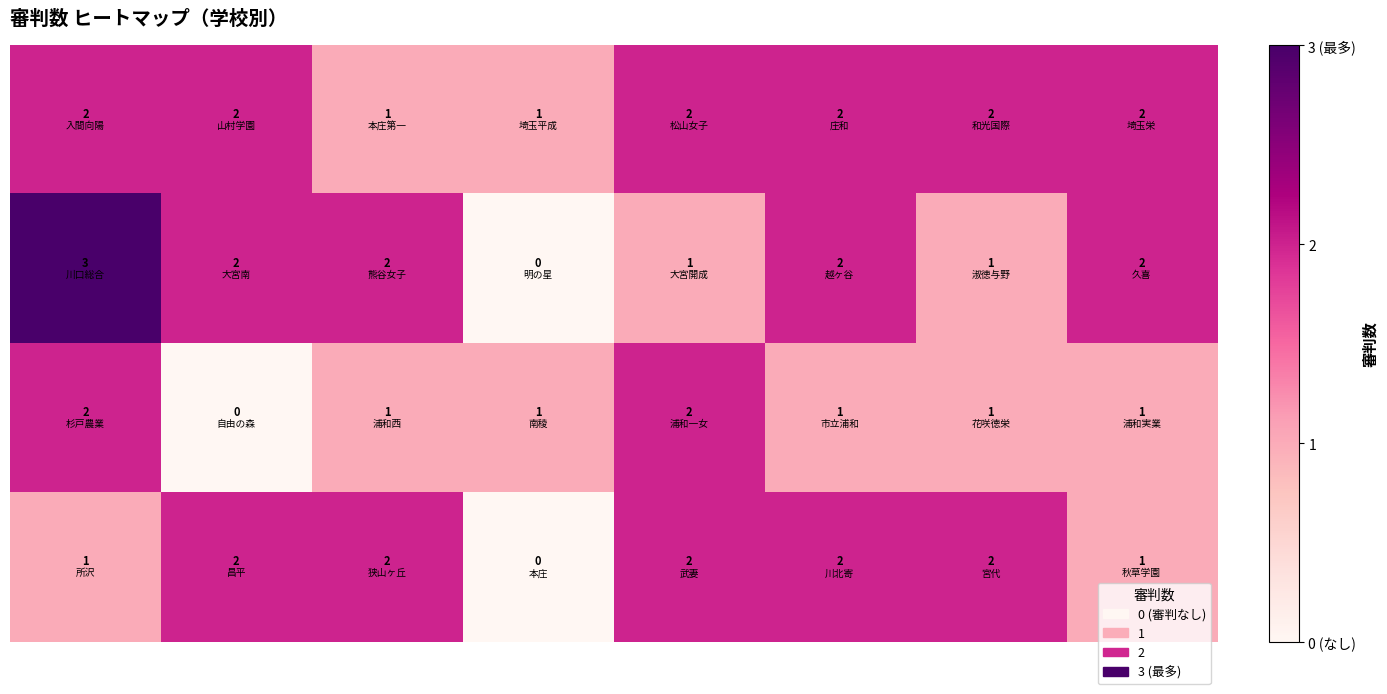

At how many categories does at least one series exceed 0?

8